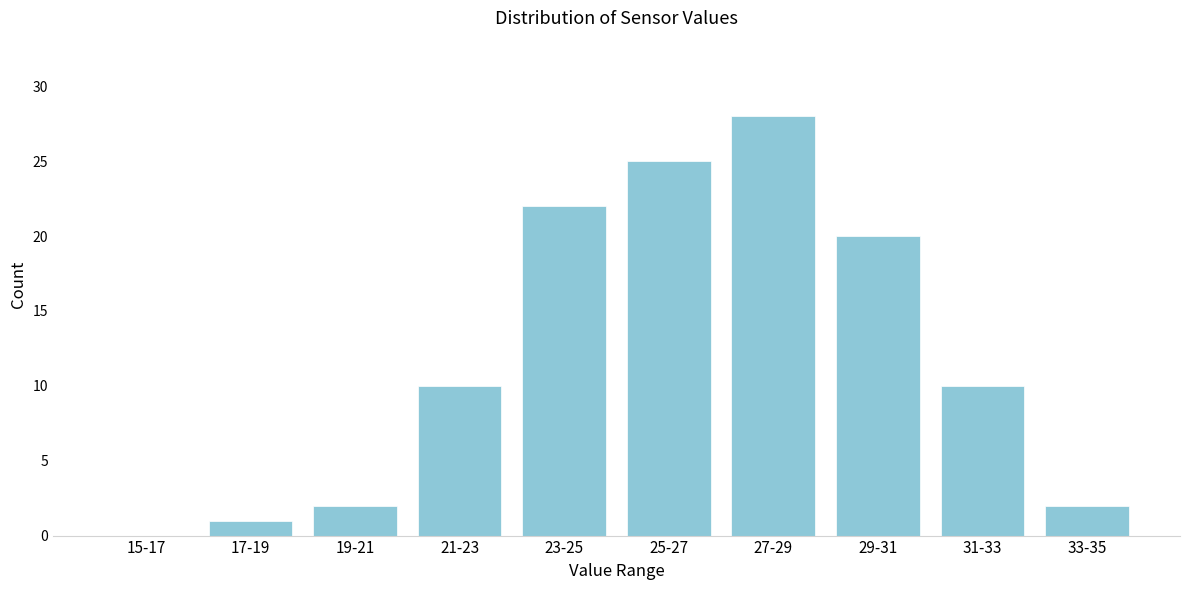

Reading left to right, extract all data points from this chart.

15-17=0	17-19=1	19-21=2	21-23=10	23-25=22	25-27=25	27-29=28	29-31=20	31-33=10	33-35=2